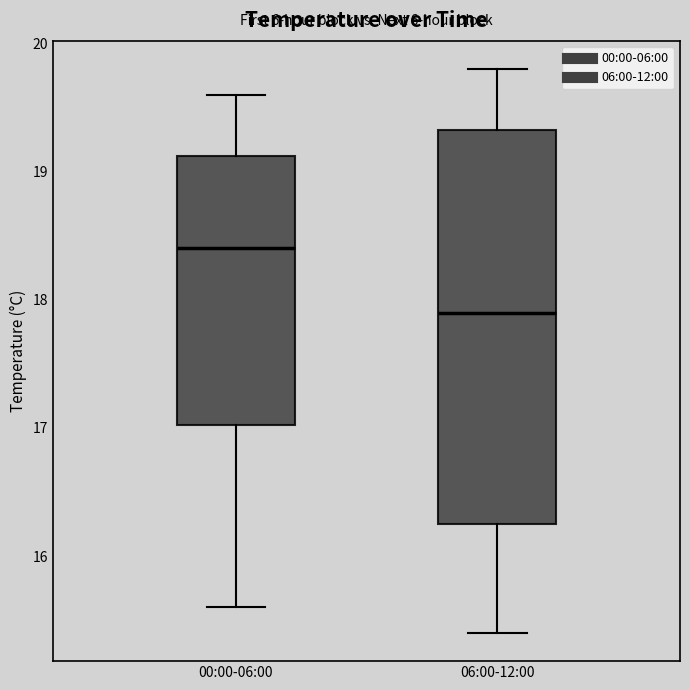

Reading left to right, transcribe this box plot: for each box, give where its median line is, the range the box spans, and where its two whiskers end, as read against the y-axis. The values are not printed on the chart, so give them approximately, as read against the axis.

00:00-06:00: median 18.4, box 17.0 to 19.1, whiskers 15.6 to 19.6
06:00-12:00: median 17.9, box 16.3 to 19.3, whiskers 15.4 to 19.8